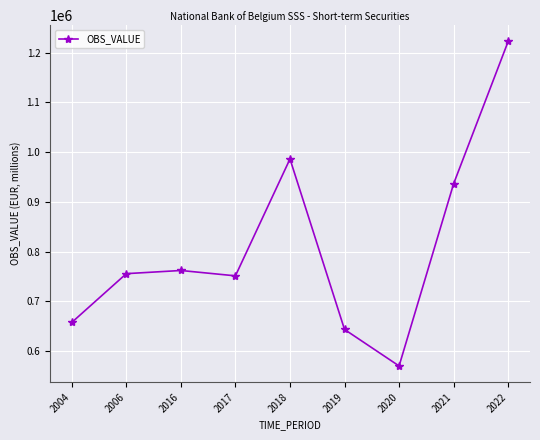

What is the approximate value at 2020, to the nearest 10?

570440